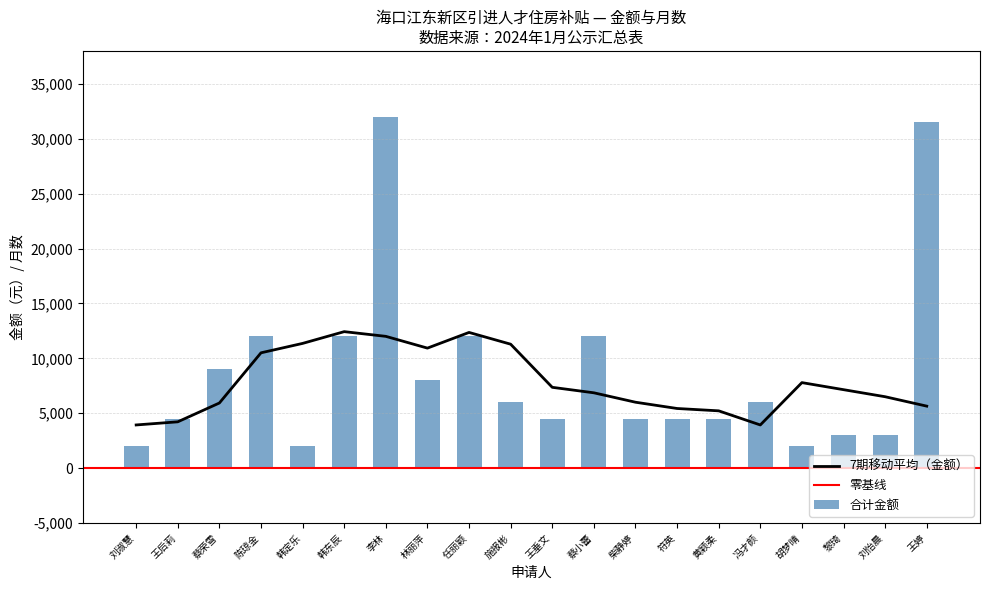

How many values are below 6000?

10